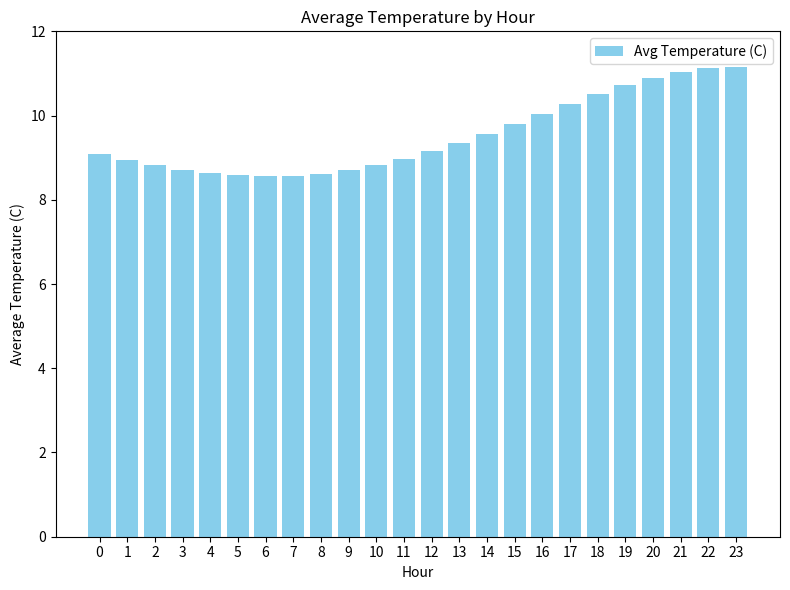

Which has a higher value, 22 or 1?

22